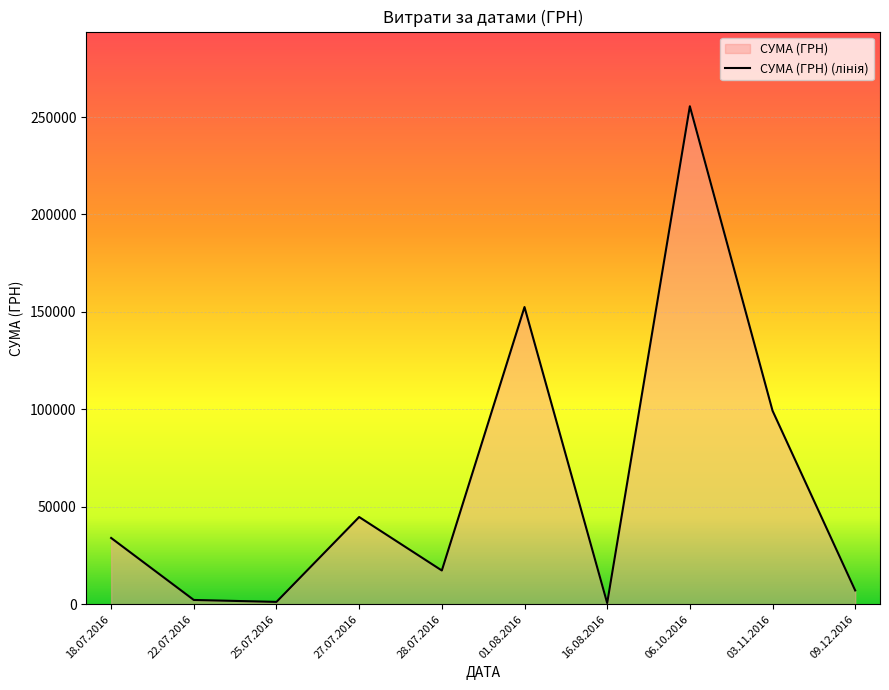

How many lines are shown in the chart?

1